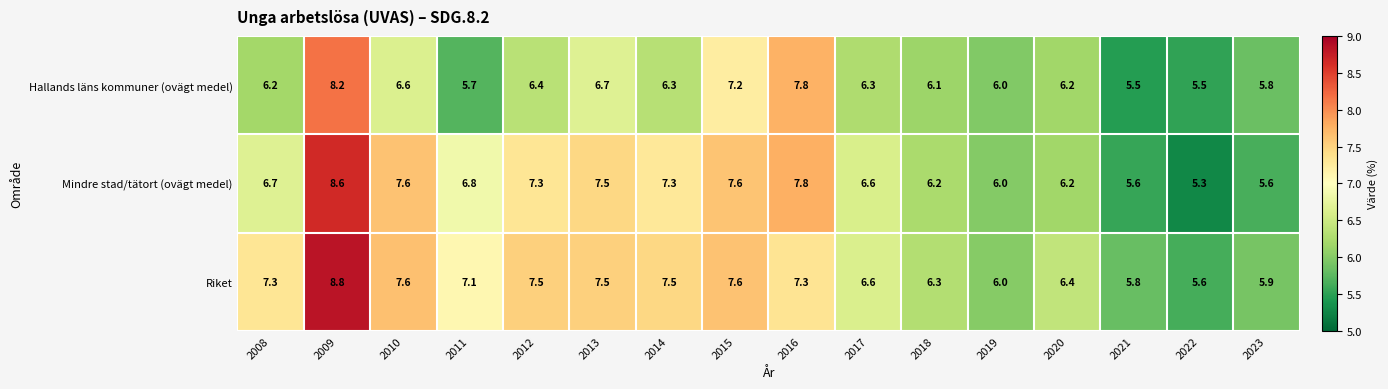

What is the difference between the maximum and second lowest values in the Riket series?

3.0